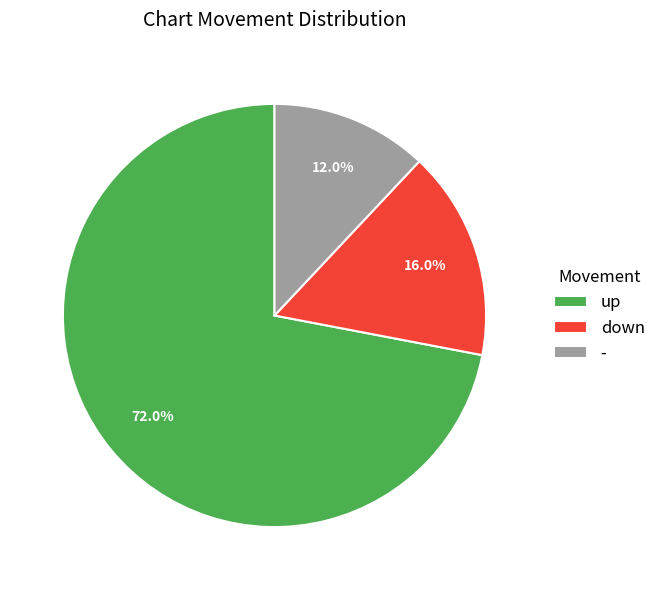

What is the ratio of the value at down to the value at -?

1.3